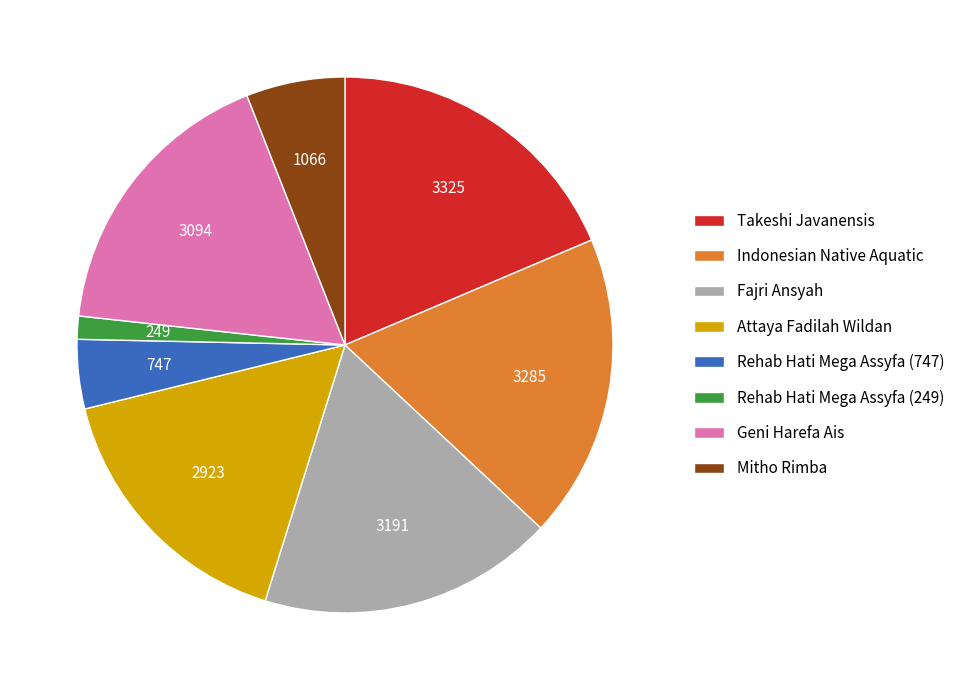

Is it true that Rehab Hati Mega Assyfa (249) is 7% of the pie?

False